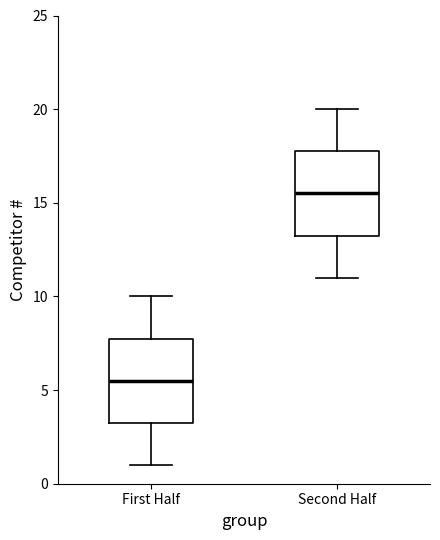

Where does the lower whisker of the box for Second Half end on the y-axis? The values are not printed on the chart, so give them approximately, as read against the axis.

11.0